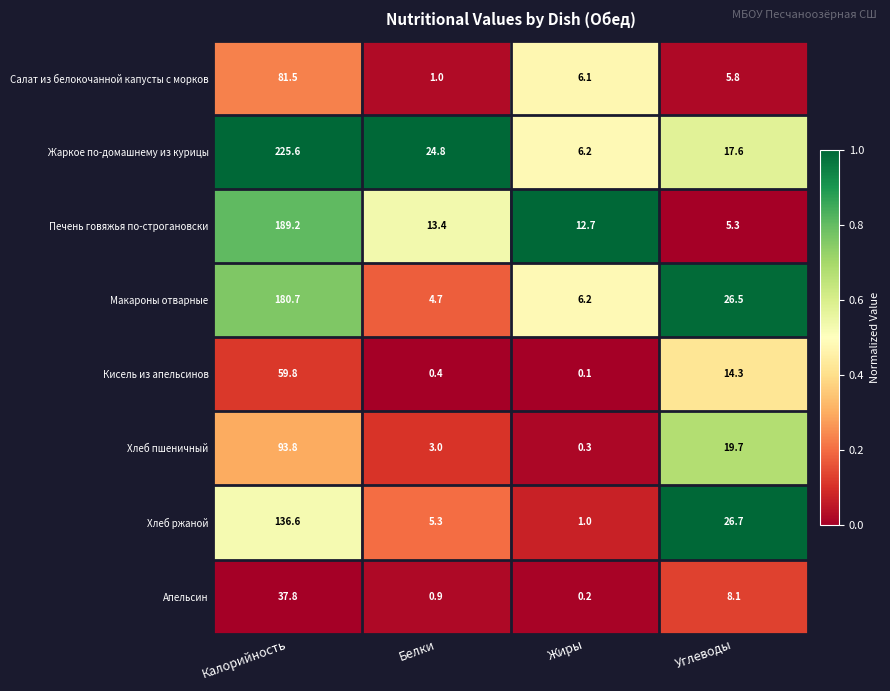

What is the spread (max minus min) of values at Жиры?

12.6